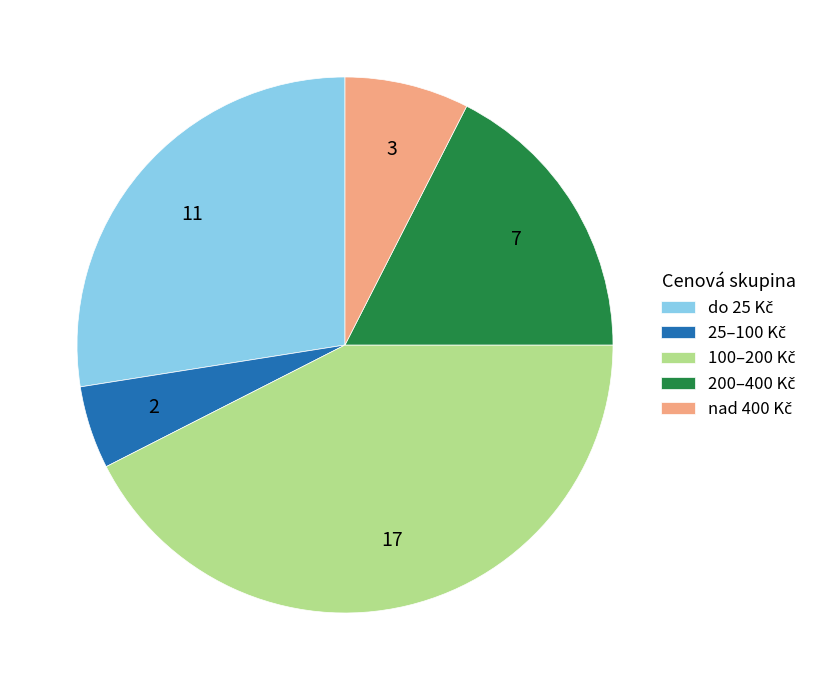

How many slices are in this pie chart?

5